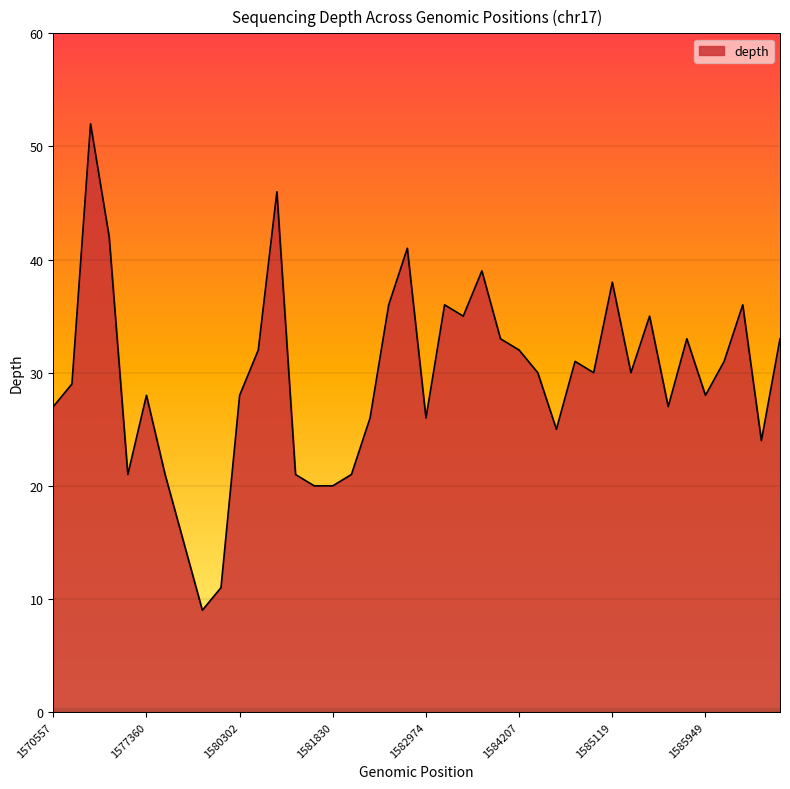

Does the chart have visible grid lines?

Yes